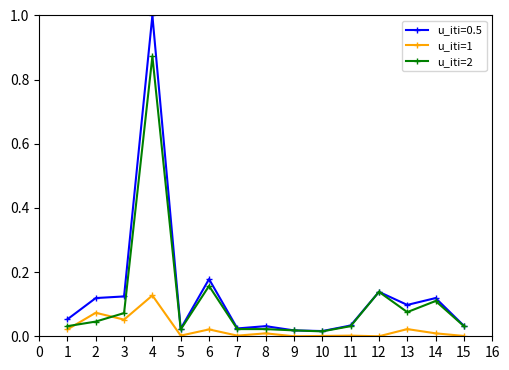

The u_iti=0.5 series shows 0.0 at 11. True or false?

True